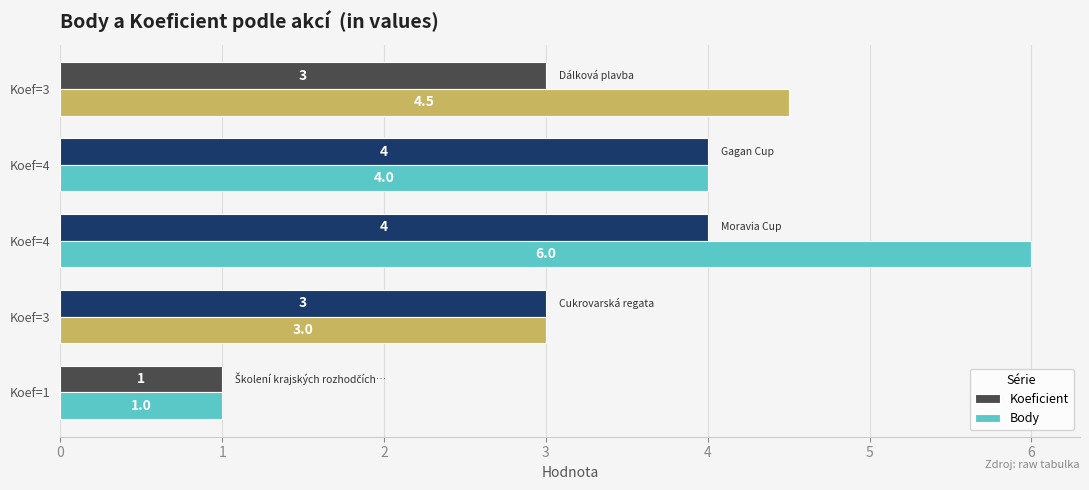

What are all the series names shown in the legend?

Koeficient, Body